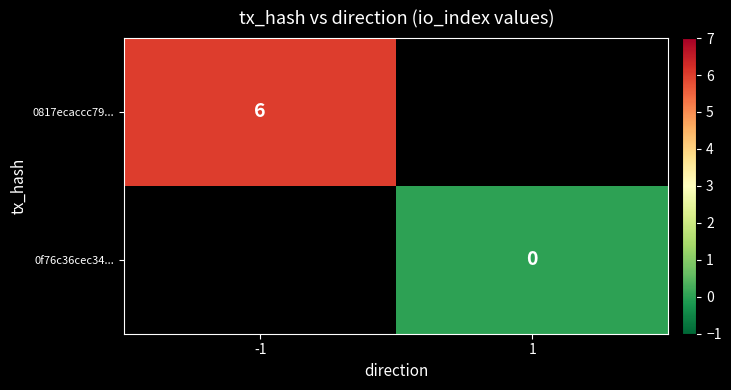

Is the value of 0817ecaccc79... at -1 greater than the value of 0f76c36cec34... at 1?

Yes